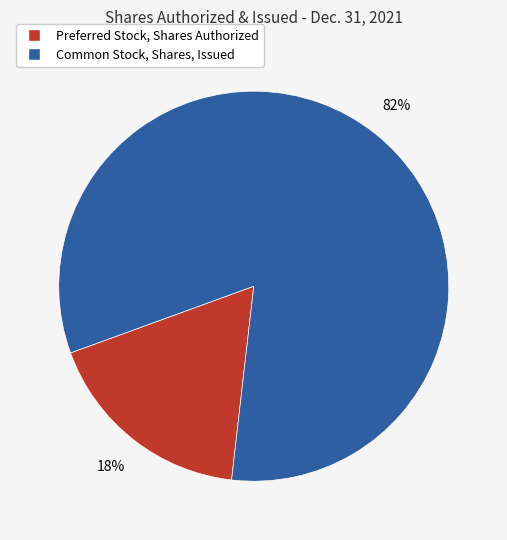

Do Preferred Stock, Shares Authorized and Common Stock, Shares, Issued together represent more than half of the pie?

Yes